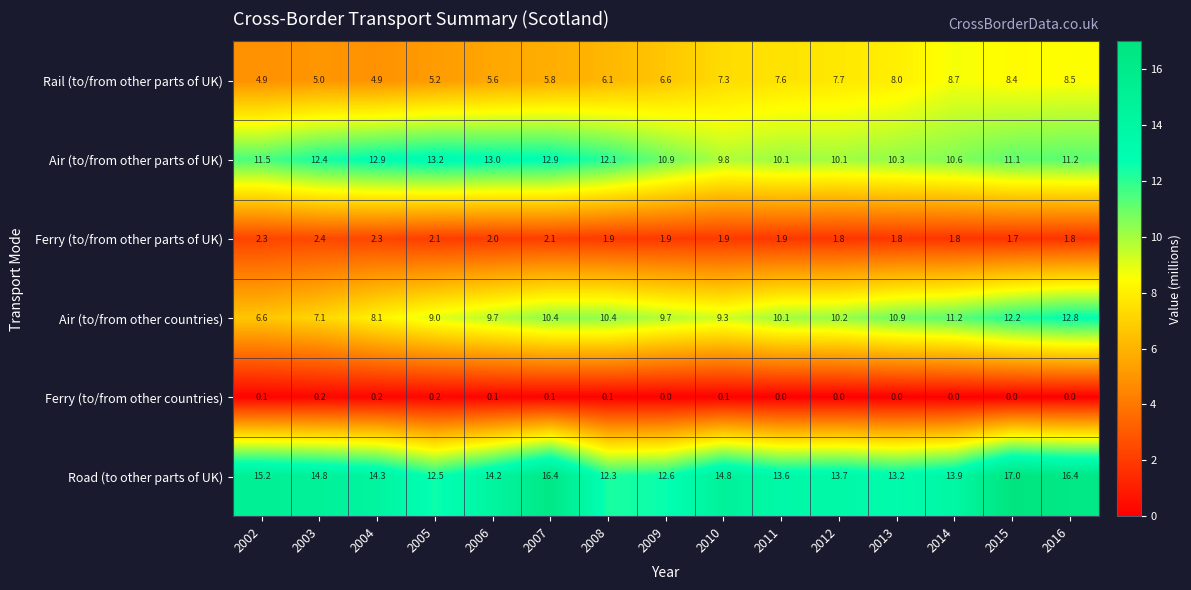

What value does the Ferry (to/from other parts of UK) series have at 2008?

1.9